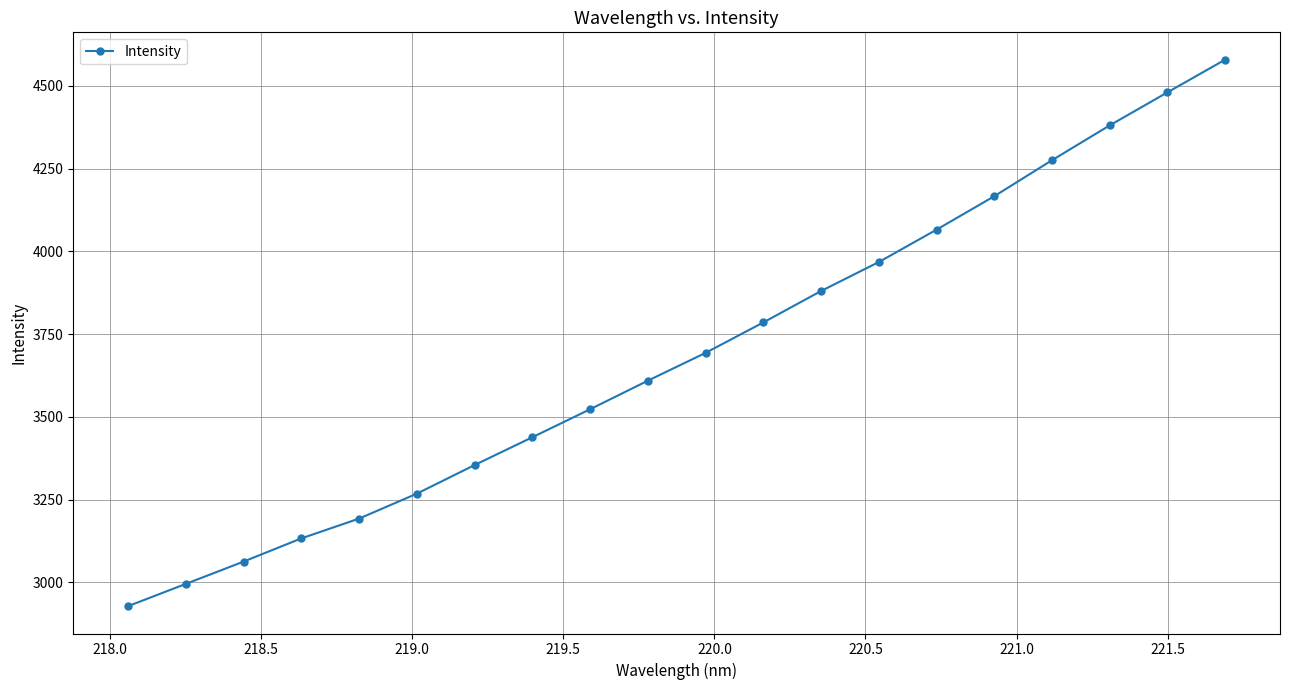

What is the value of the 10th point from the left?

3609.3